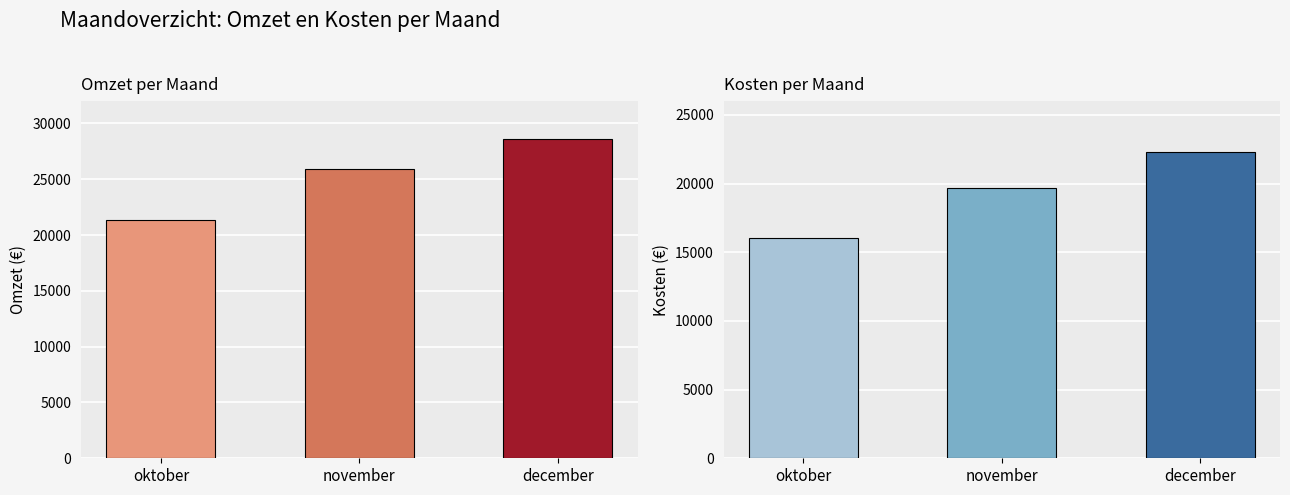

How many values in the kosten series exceed 19666?

2